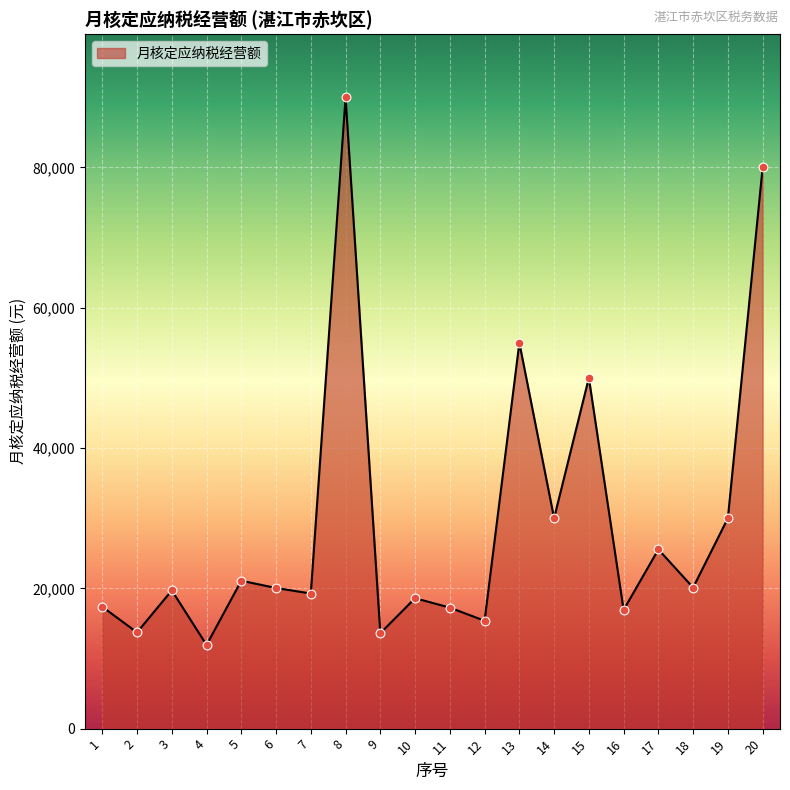

What is the ratio of the value at 5 to the value at 15?

0.4